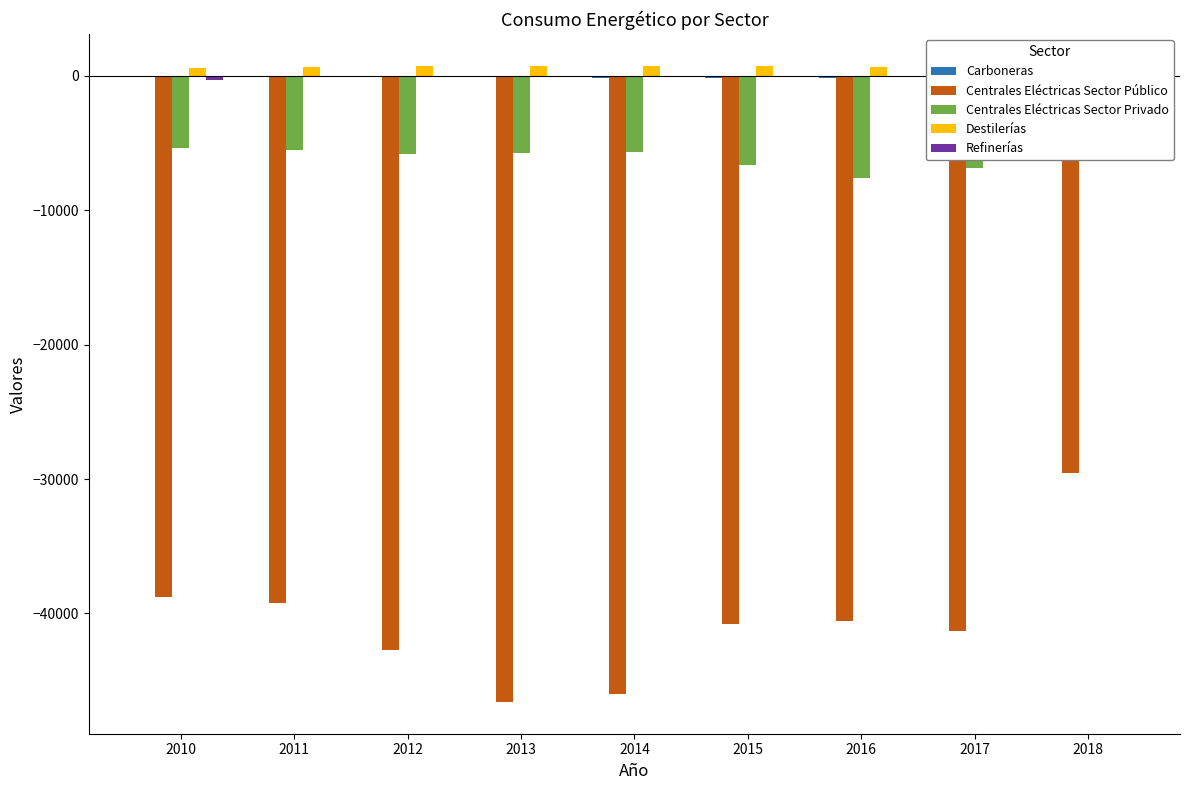

At which category is the sum across all series the highest?

2018